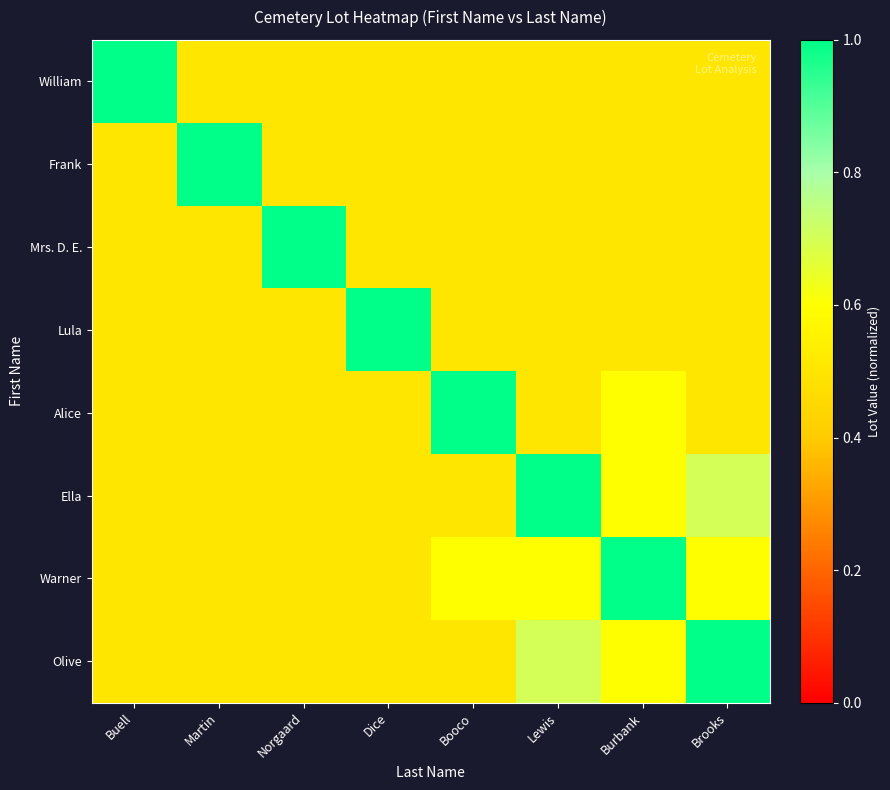

At how many categories does at least one series exceed 0?

8